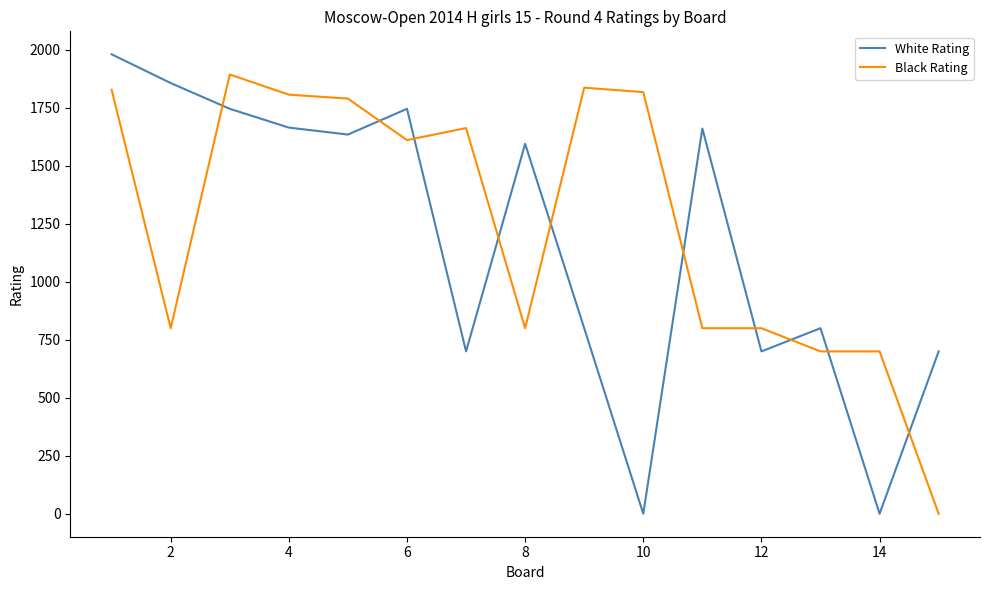

What is the highest value of the White Rating series?

1981